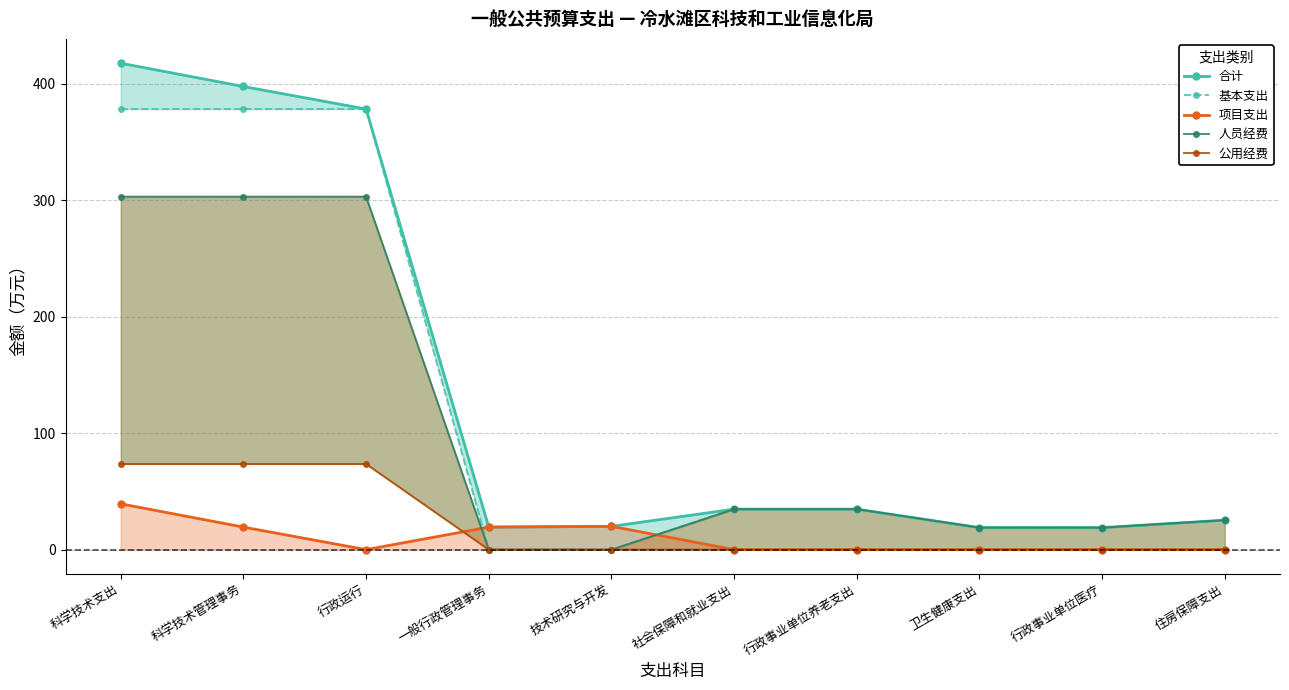

Where do 项目支出 and 人员经费 first cross each other?

行政运行 and 一般行政管理事务